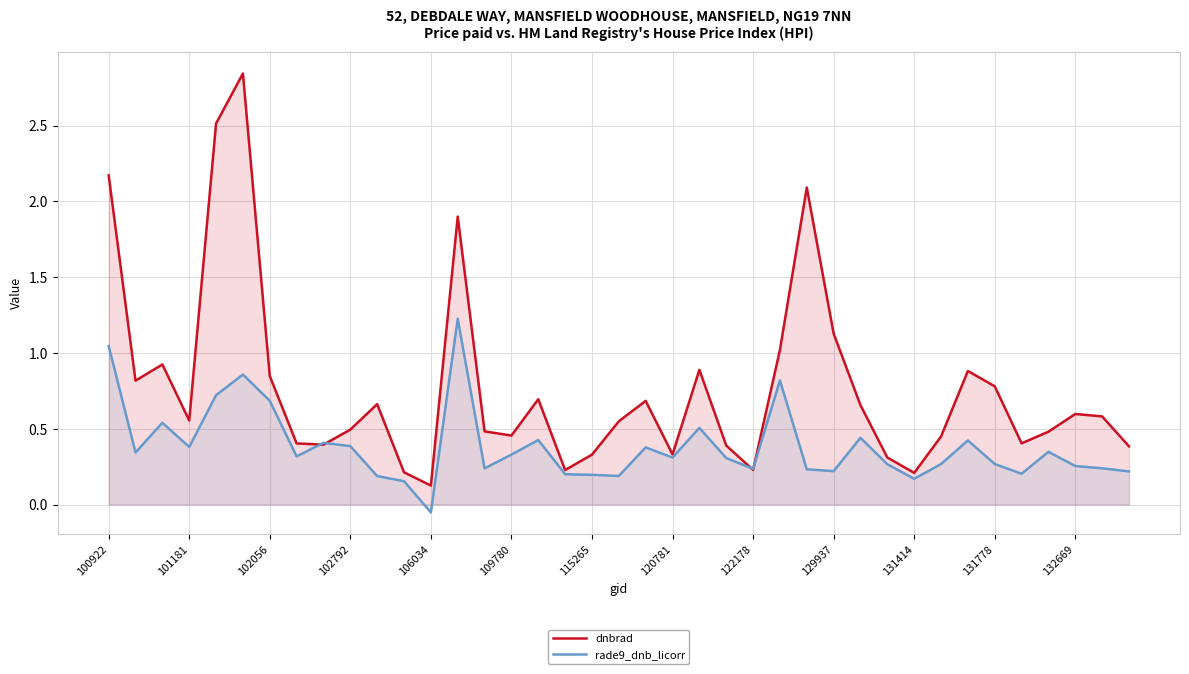

How many positive values does the rade9_dnb_licorr series have?

38